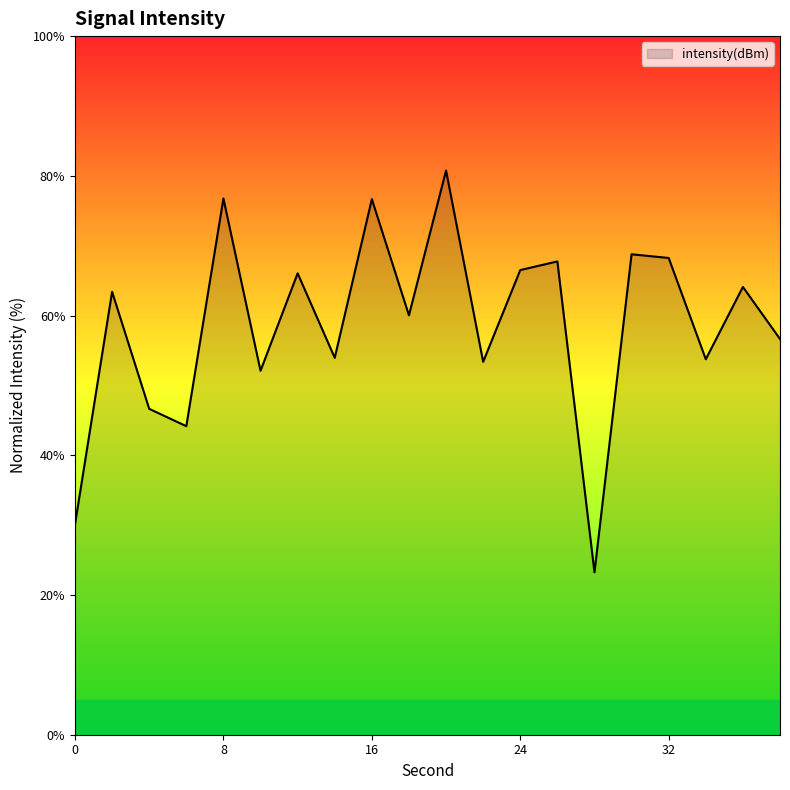

What is the minimum value shown in the chart?

23.2